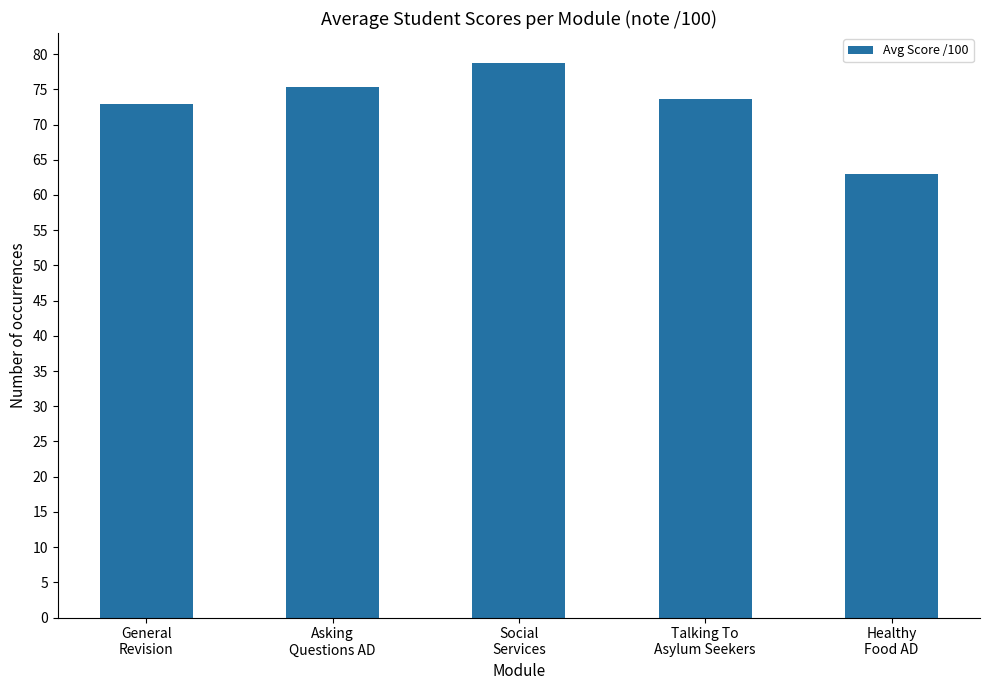

What is the smallest value displayed?

63.0